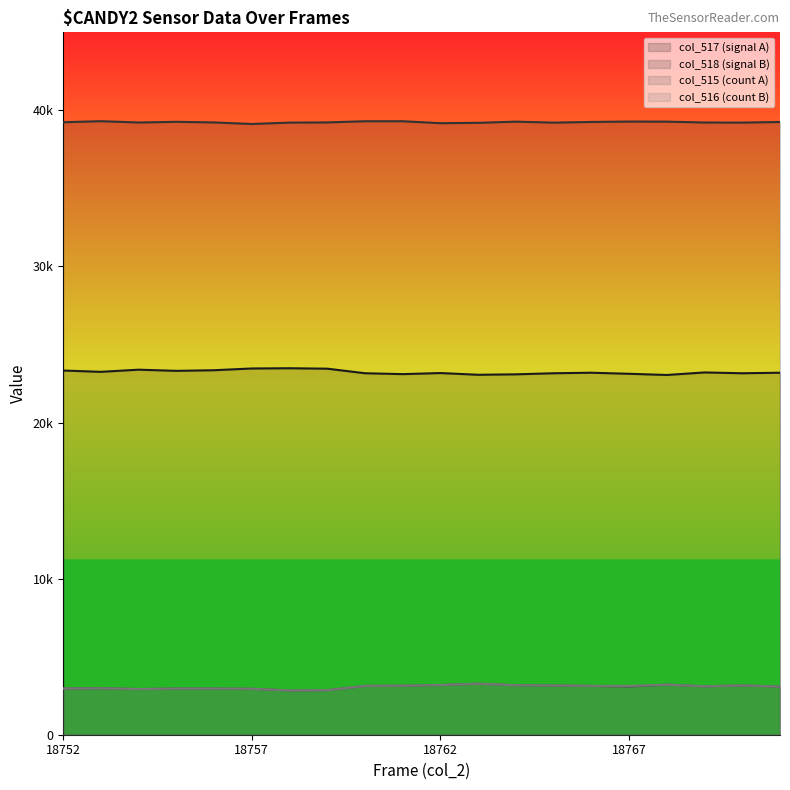

Where is the first local minimum for col_516?

18754